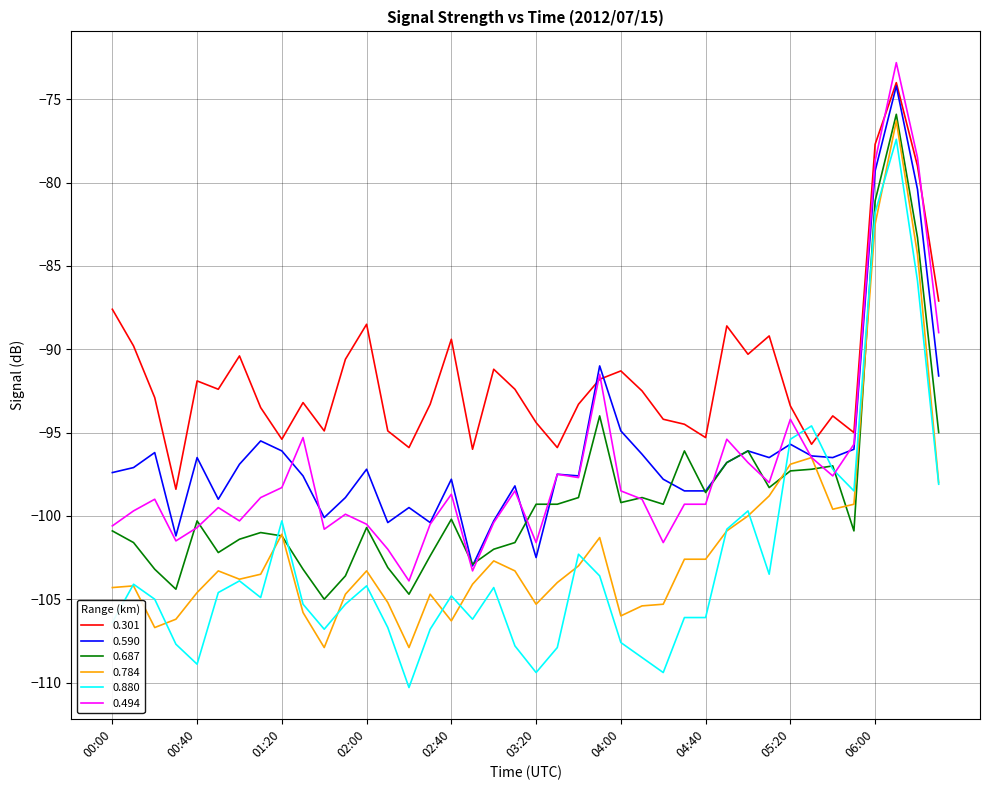

What is the smallest value displayed?

-110.3